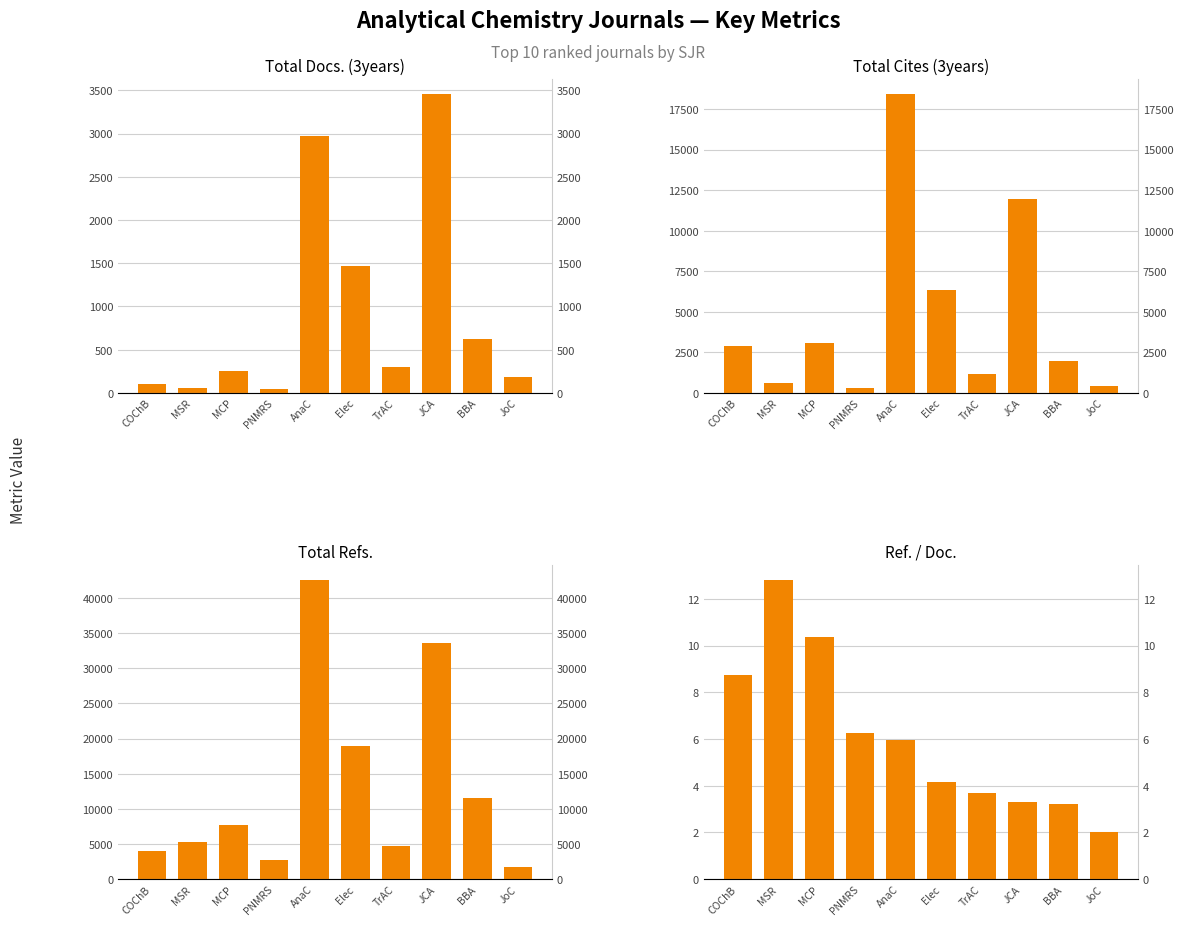

How many data points in Total Docs. (3years) are above 298?

4